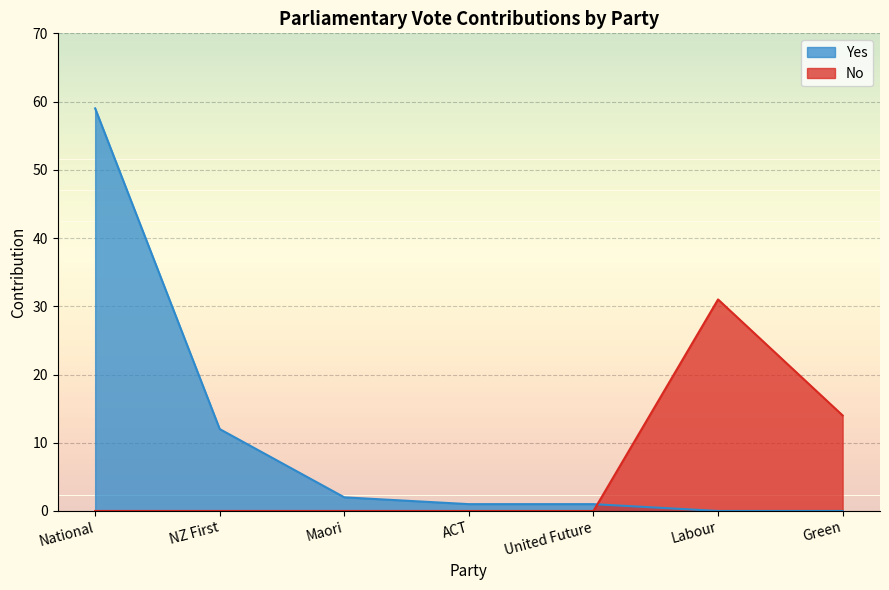

Which has a higher value, United Future or National?

National